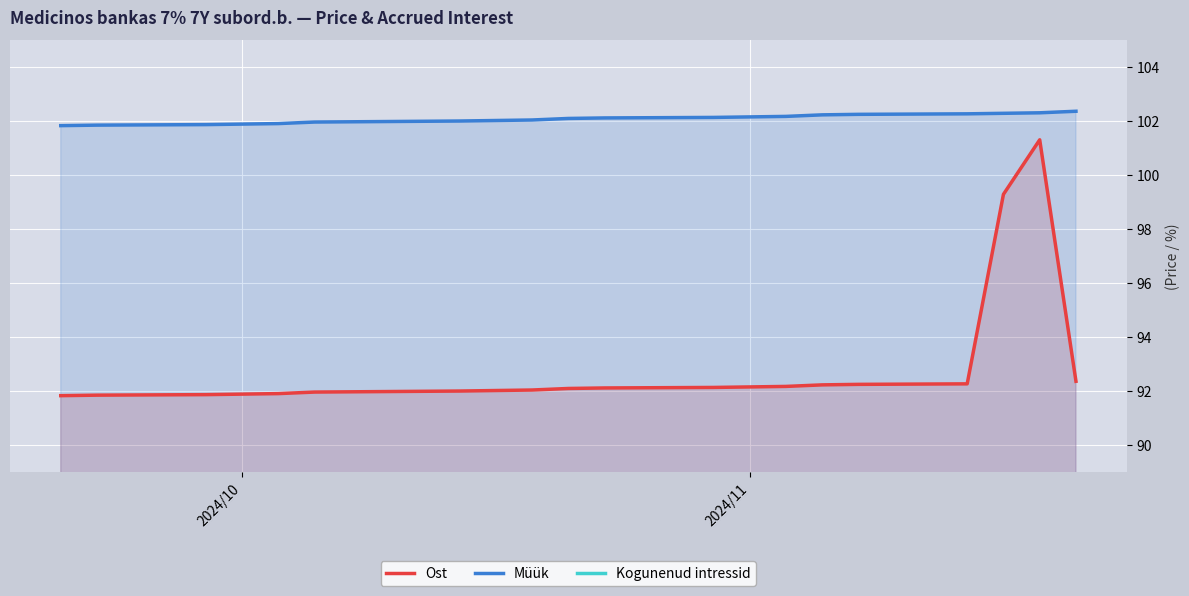

True or false: Ost and Müük intersect in this chart.

False